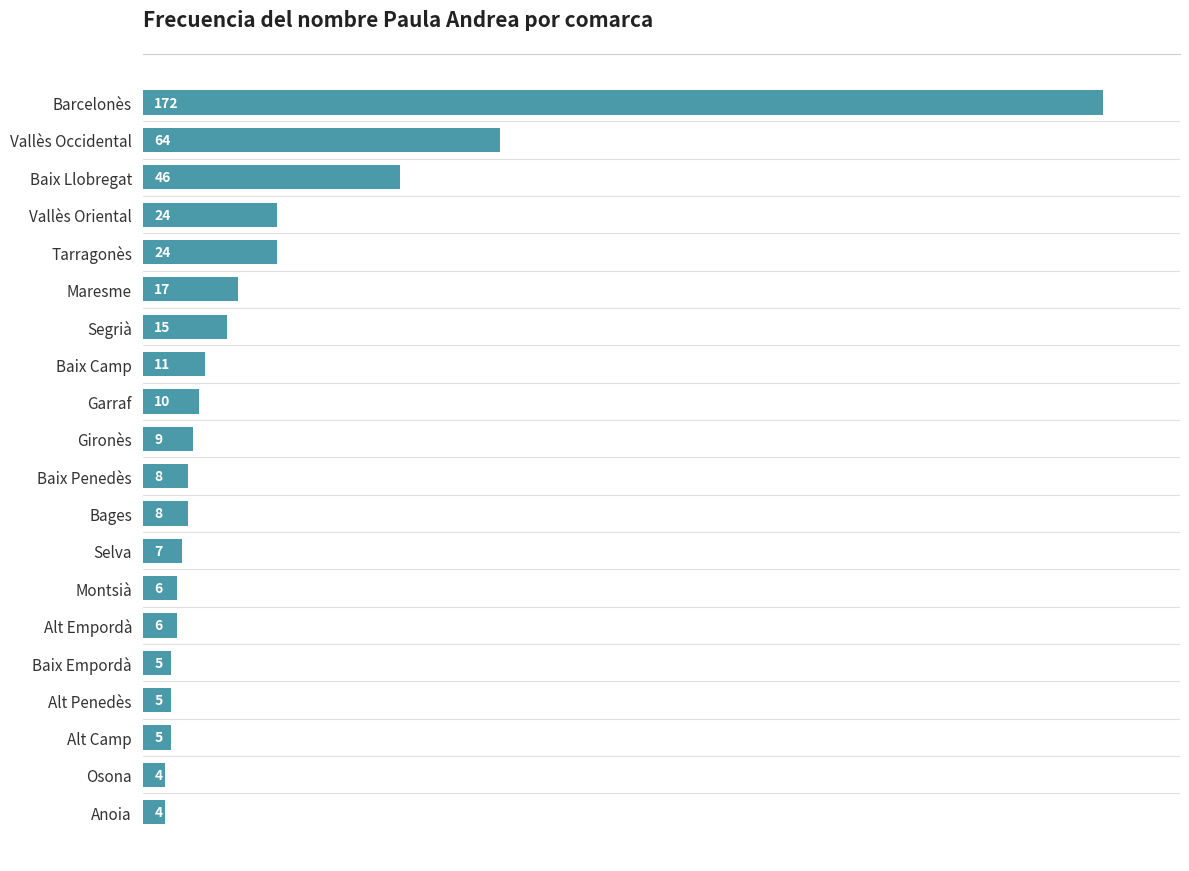

At which label is the value closest to 88?

Vallès Occidental